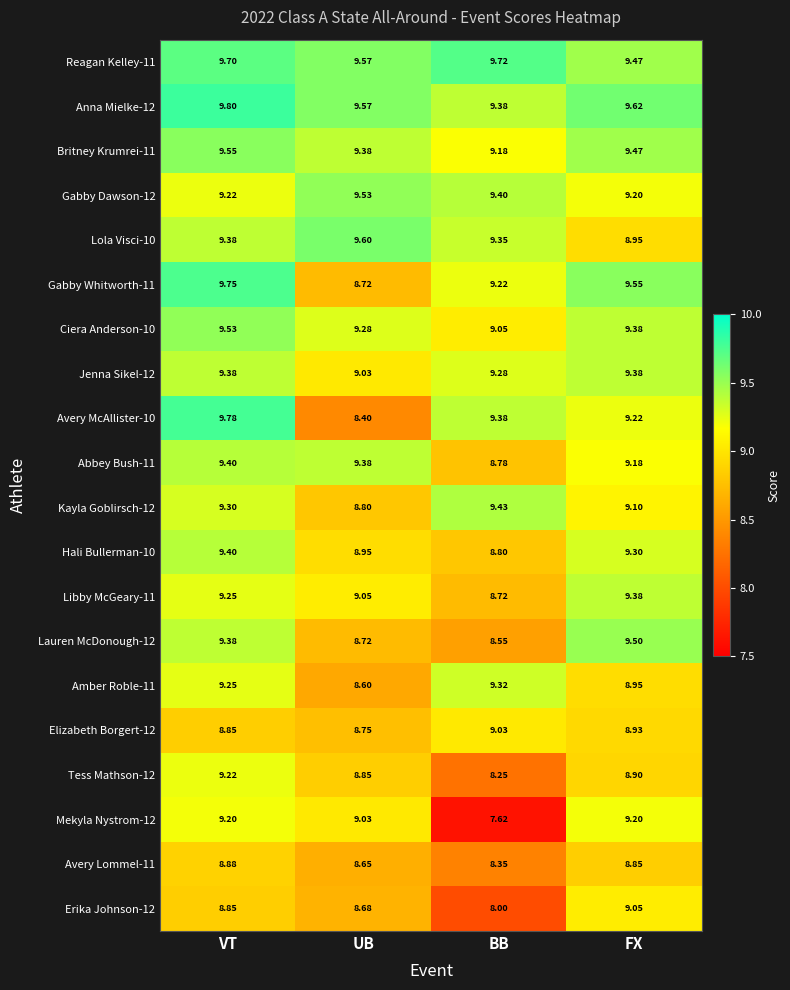

At which category is the sum across all series the highest?

VT